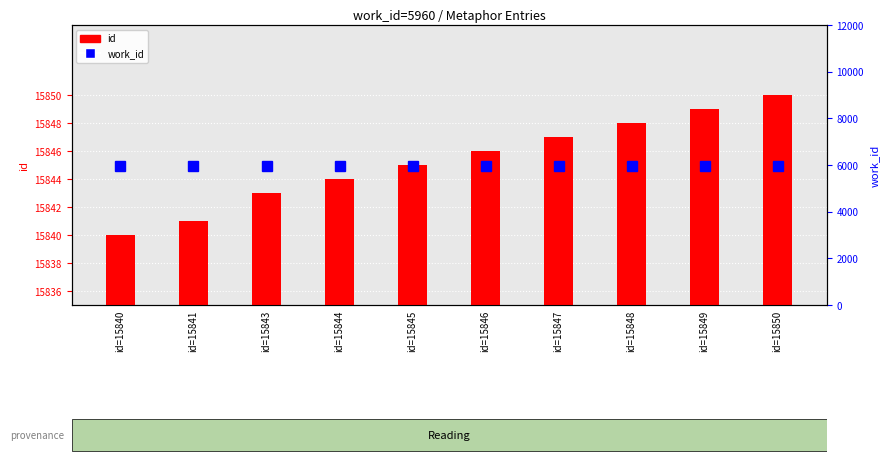

What is the value of the id bar at the 2nd from the left?

15841